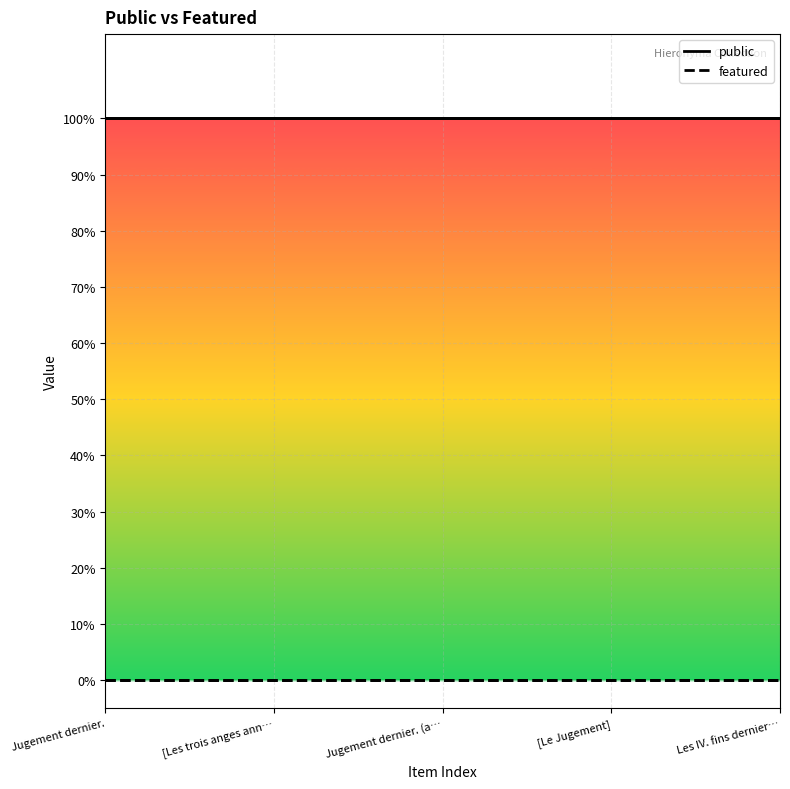

Which category has the highest value in the public series?

Jugement dernier.